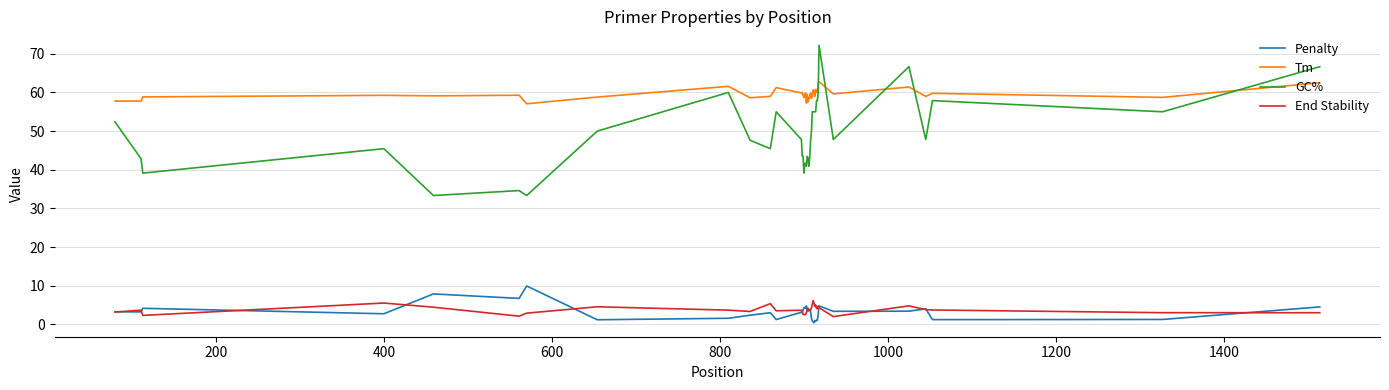

What is the average value of the End Stability series?

3.8